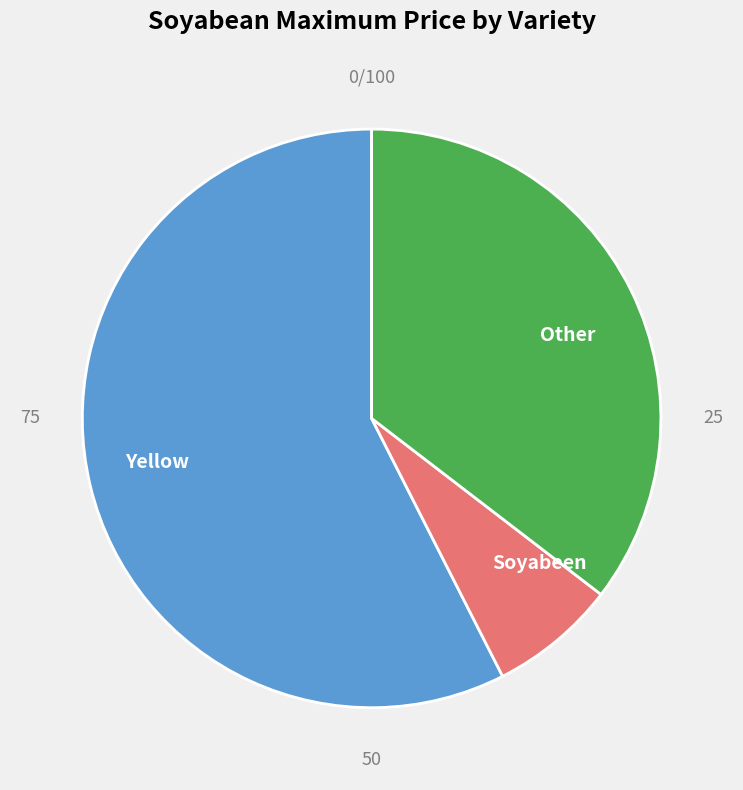

Approximately how many times larger is the value at Other compared to Soyabeen?

5.0